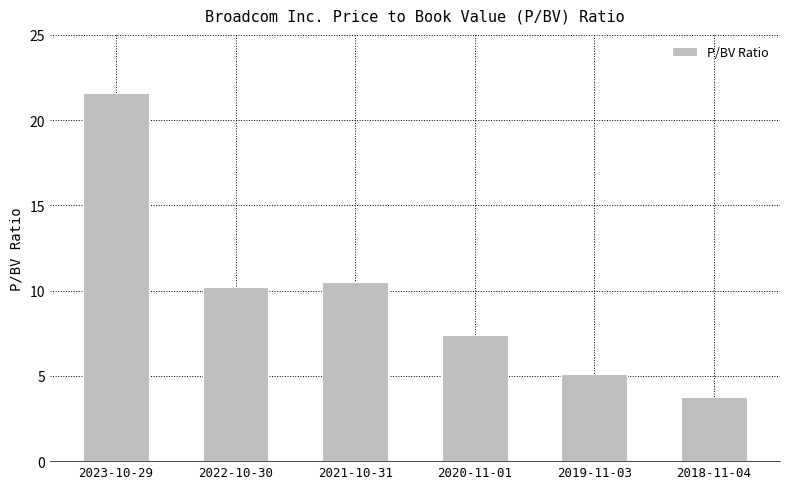

Reading left to right, extract all data points from this chart.

21.6	10.2	10.5	7.4	5.1	3.7